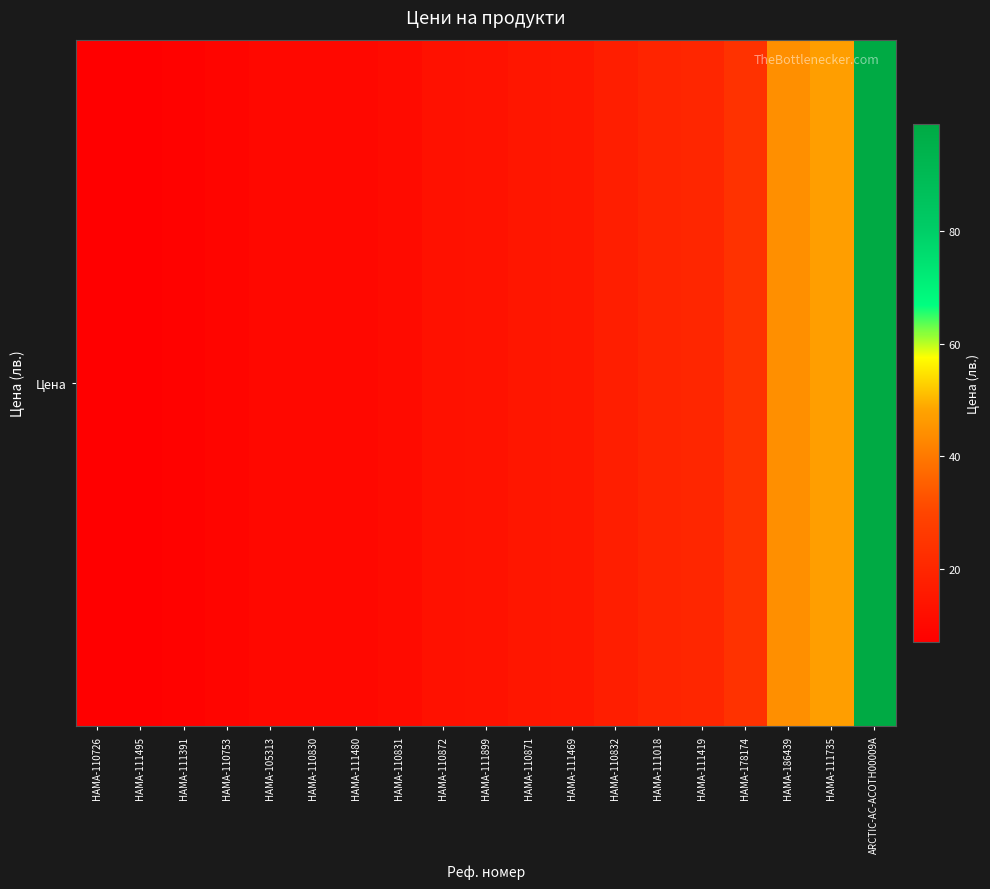

List the labels in order of value, largest first.

ARCTIC-AC-ACOTH00009A, HAMA-111735, HAMA-186439, HAMA-178174, HAMA-111419, HAMA-111018, HAMA-110832, HAMA-111469, HAMA-110871, HAMA-111899, HAMA-110872, HAMA-110831, HAMA-111480, HAMA-110830, HAMA-105313, HAMA-110753, HAMA-111391, HAMA-110726, HAMA-111495